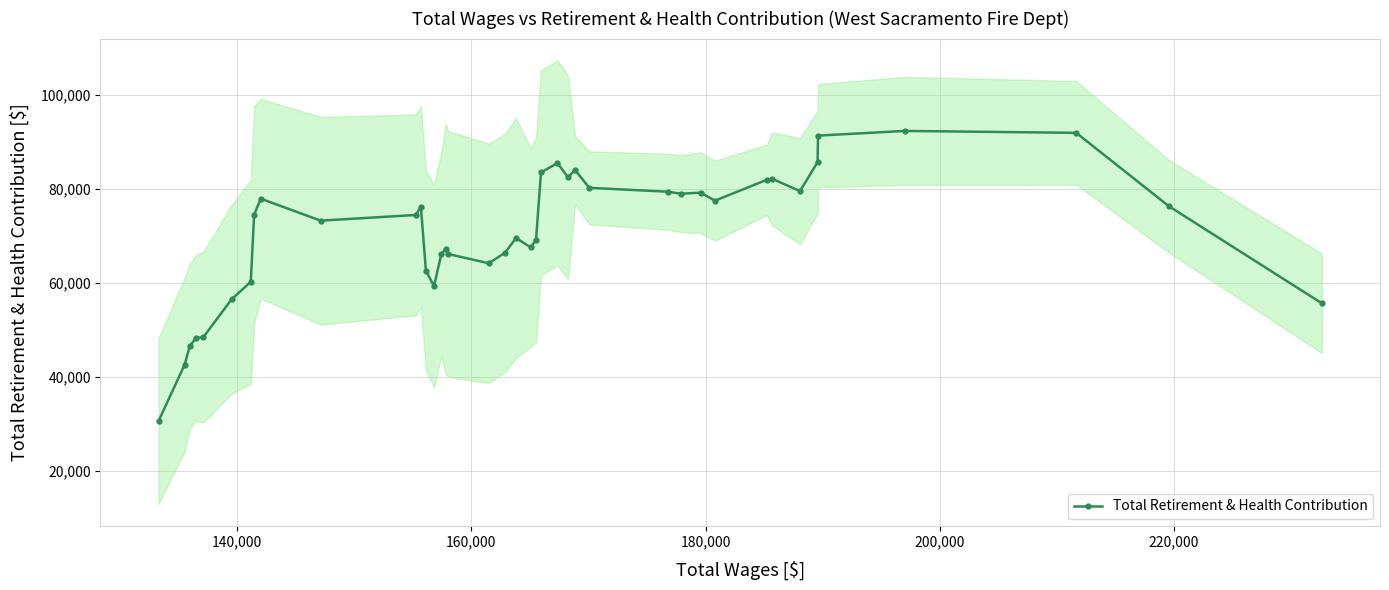

True or false: Total Retirement & Health Contribution has more than 2 interior local peaks.

True